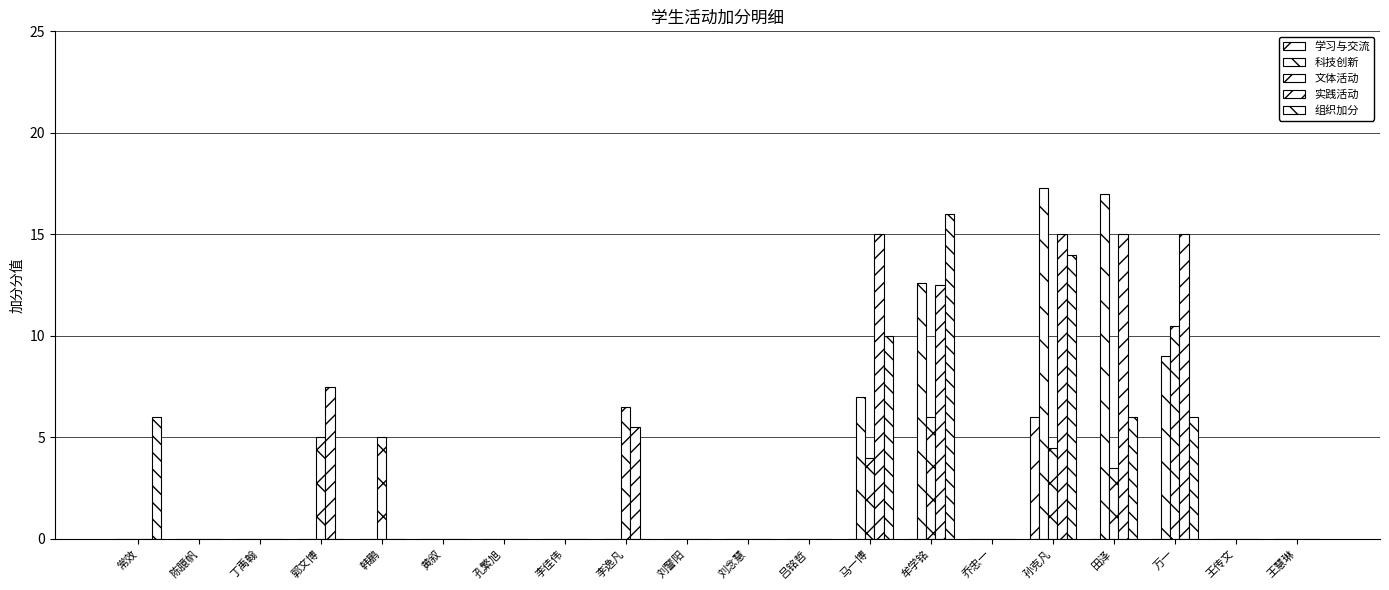

What position from the right is 陈臆帆?

19